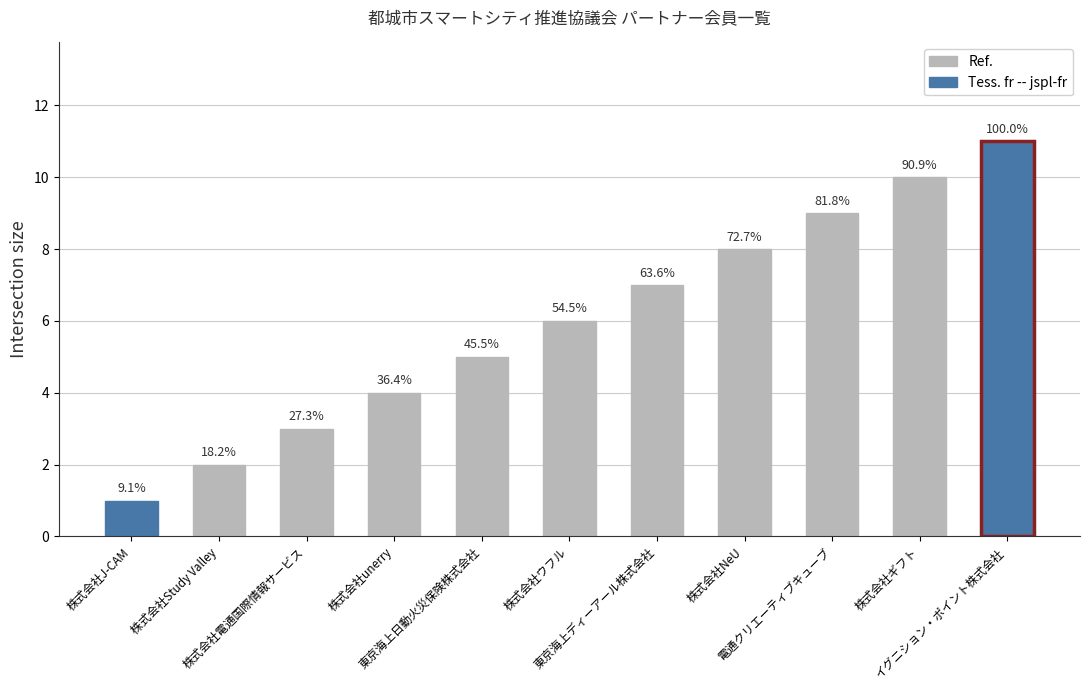

At which label does the data first exceed 6?

東京海上ディーアール株式会社